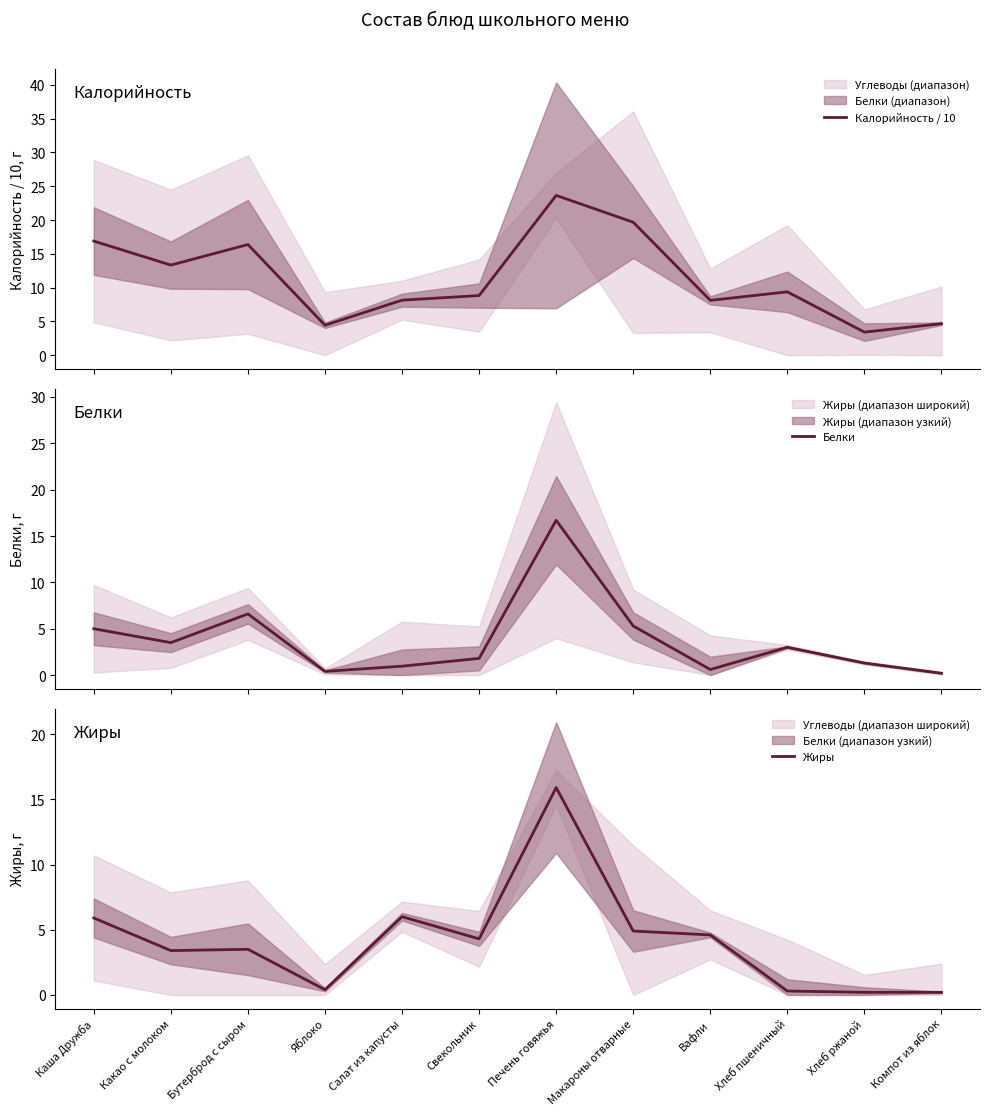

Where is the first local maximum for Жиры?

Бутерброд с сыром